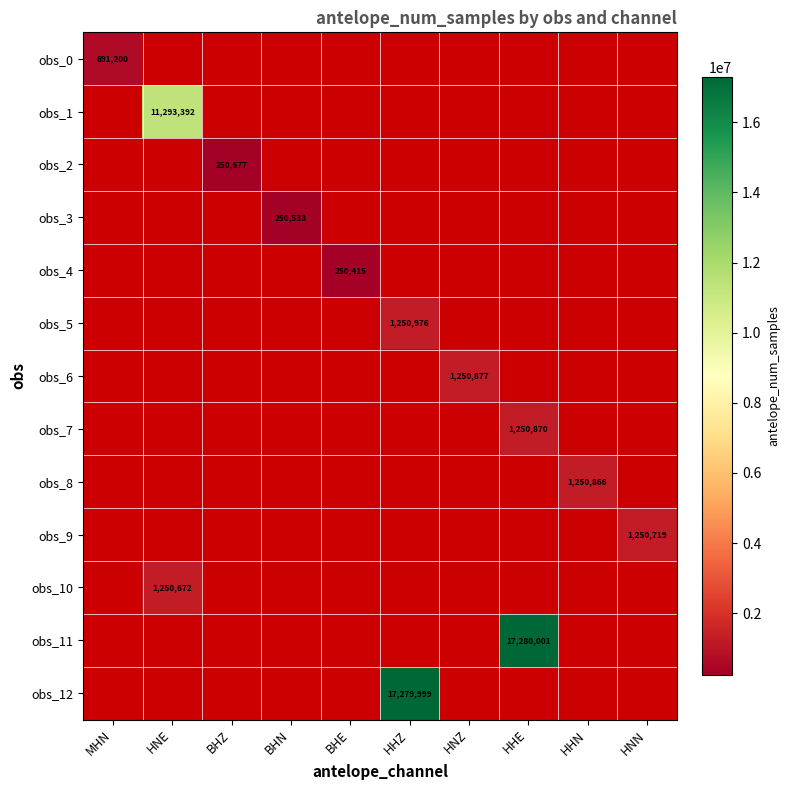

Count the number of data series in this chart.

13